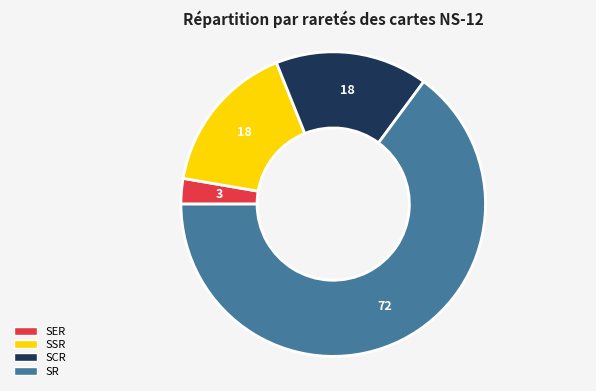

Is there a majority slice in this chart?

Yes